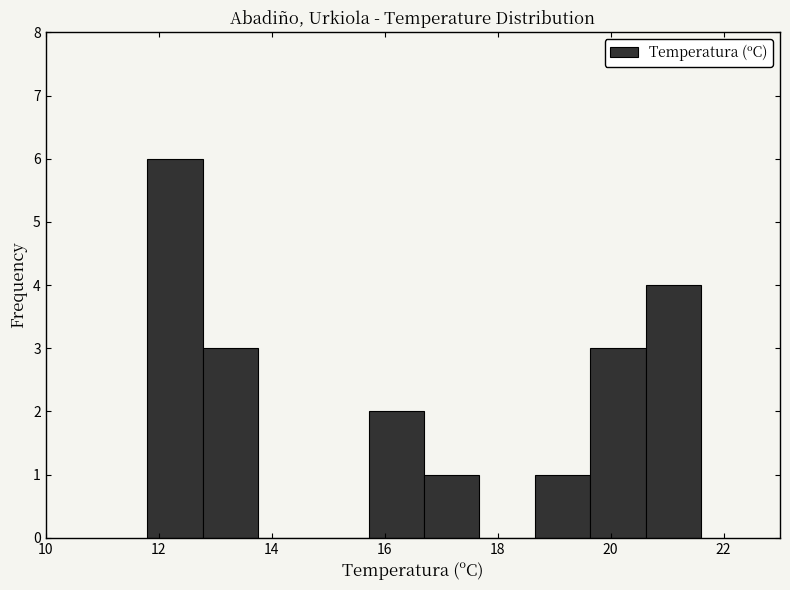

Reading left to right, list every bar in this chart as the range it spans on the x-axis followed by its height. Neither the bar edges nor the heights are printed on the chart, so give them approximately, as read against the axes.

11.80 to 12.78: 6
12.78 to 13.76: 3
13.76 to 14.74: 0
14.74 to 15.72: 0
15.72 to 16.70: 2
16.70 to 17.68: 1
17.68 to 18.66: 0
18.66 to 19.64: 1
19.64 to 20.62: 3
20.62 to 21.60: 4